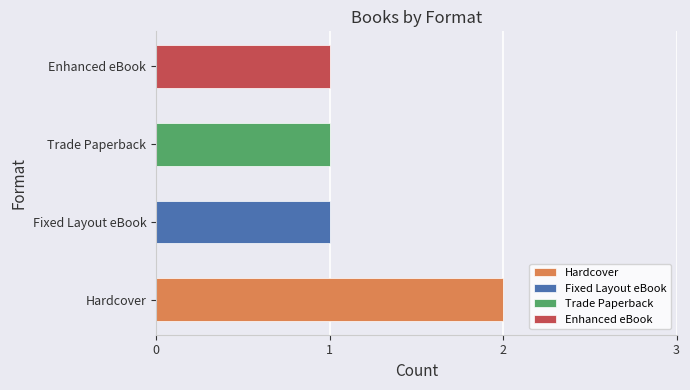

Which label corresponds to the smallest value in the chart?

Trade Paperback